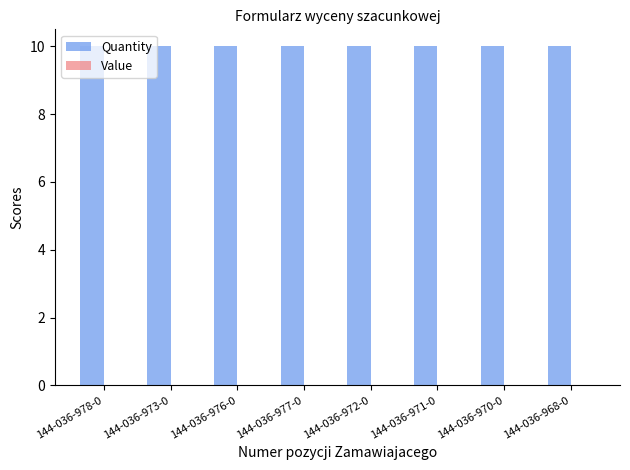

What is the spread (max minus min) of values at 144-036-978-0?

10